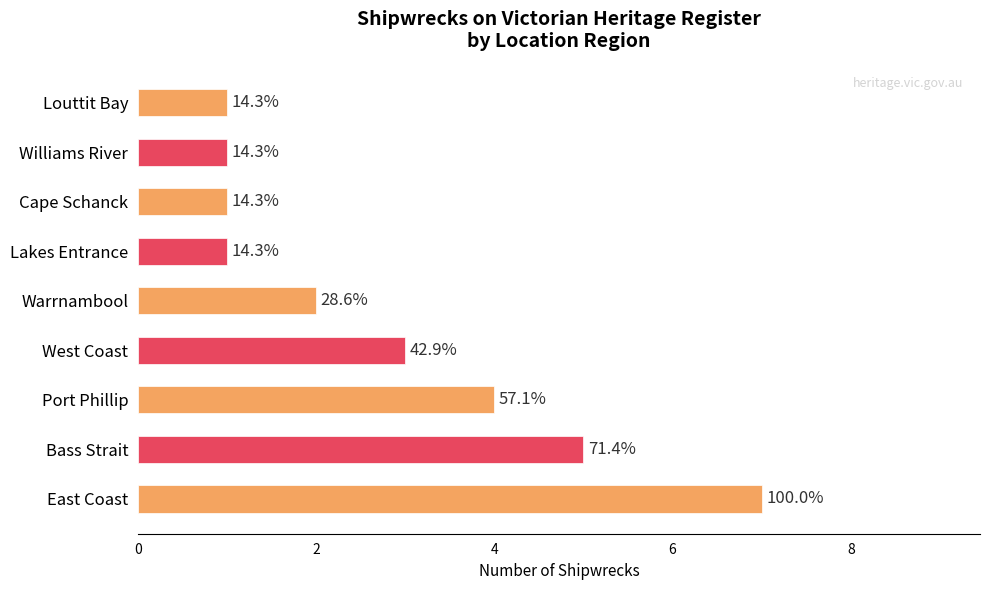

How many bars are there in total?

9